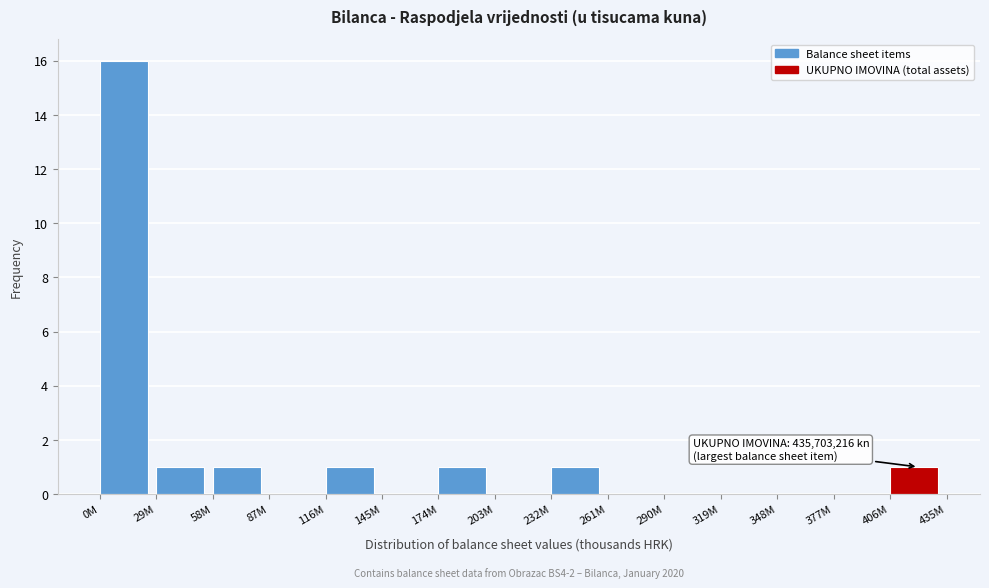

Reading left to right, list all the values displayed in this chart.

0M=16	29M=1	58M=1	87M=0	116M=1	145M=0	174M=1	203M=0	232M=1	261M=0	290M=0	319M=0	348M=0	377M=0	406M=1